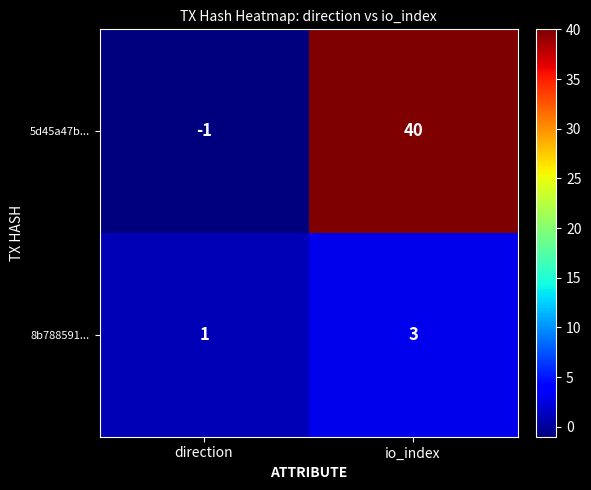

How many values in 5d45a47b... are above zero?

1